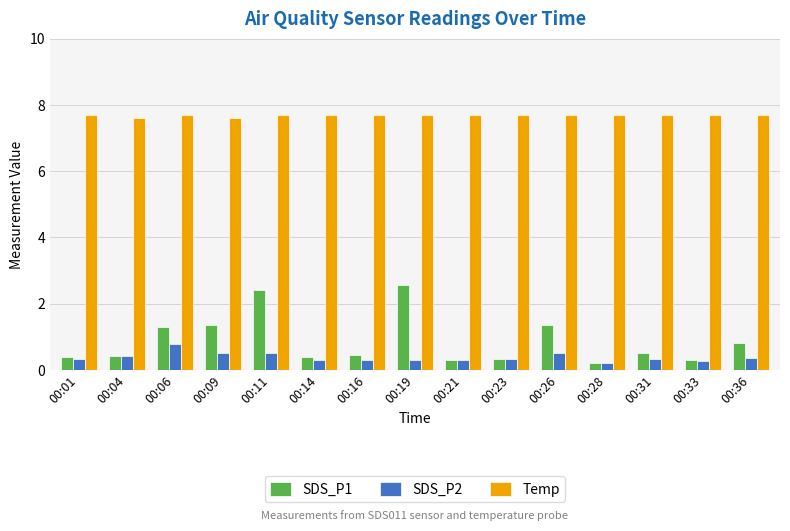

What is the difference between the SDS_P2 values at 00:06 and 00:36?

0.4